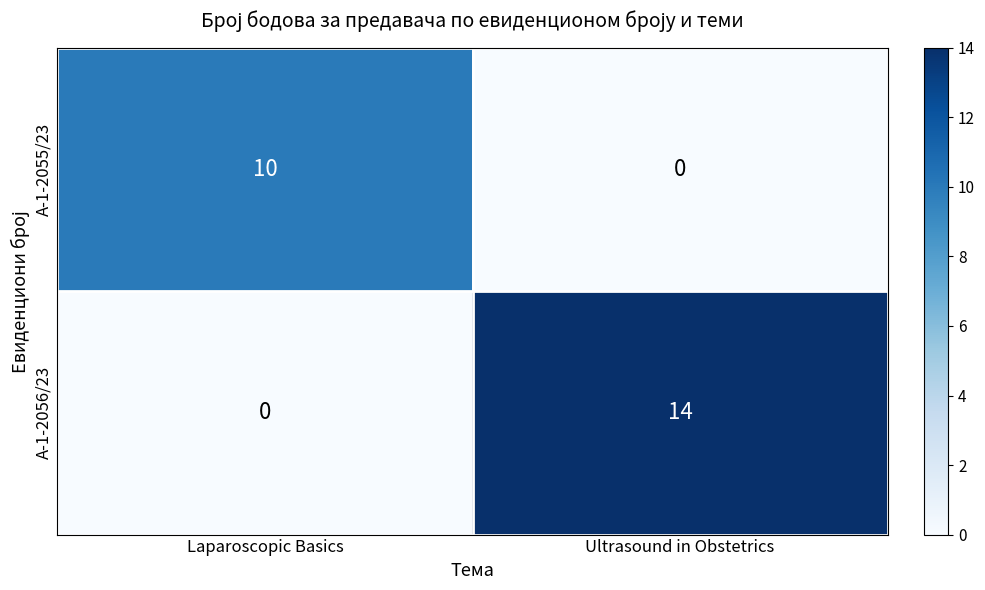

What is the difference between the highest and lowest values at Laparoscopic Basics?

10